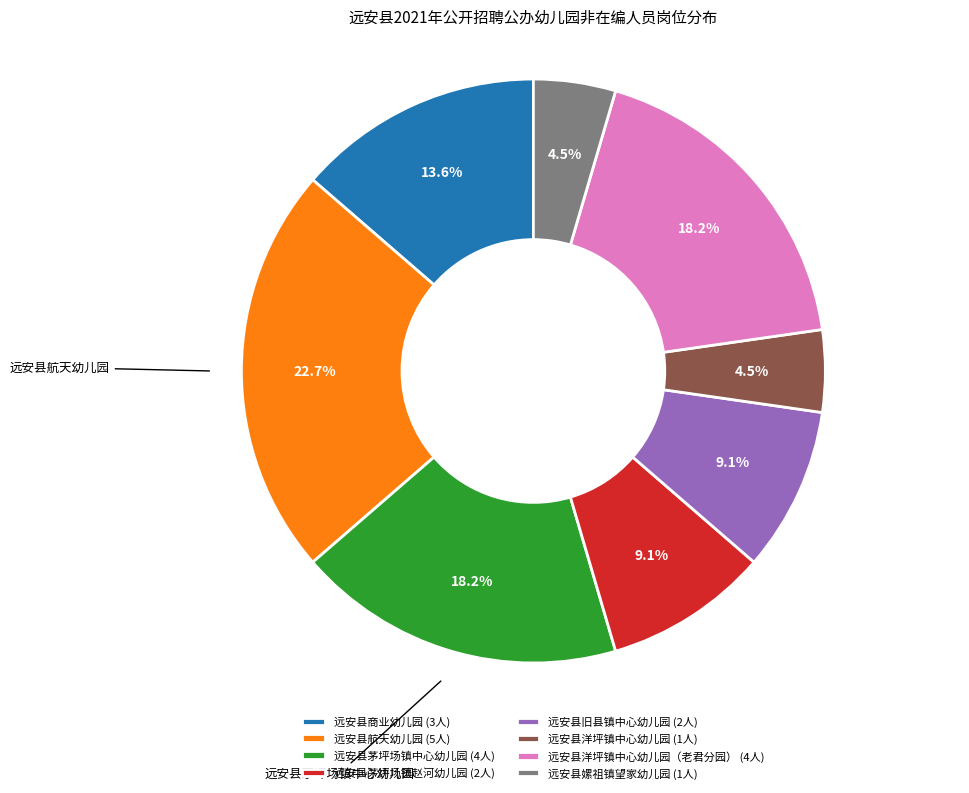

How many slices are in this pie chart?

8